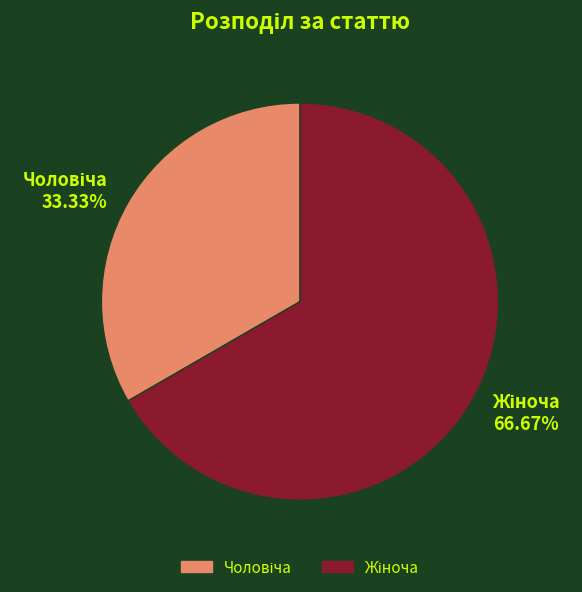

Which has a higher value, Чоловіча or Жіноча?

Жіноча